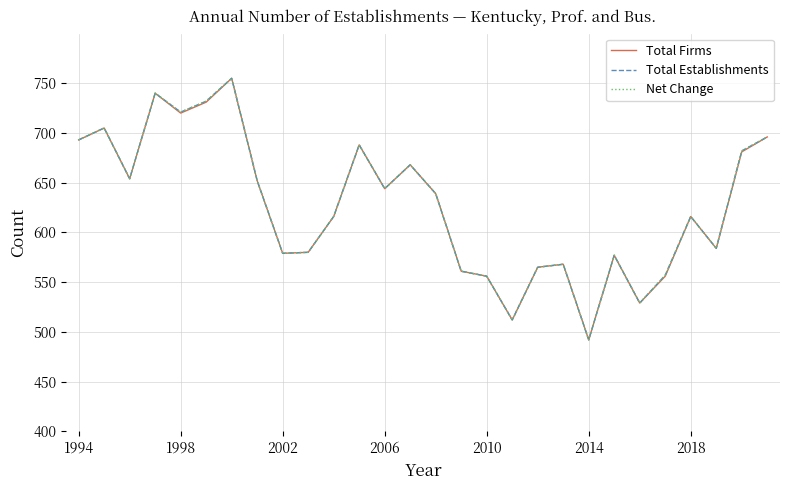

What is the value of the Net Change point at the 10th from the left?

580